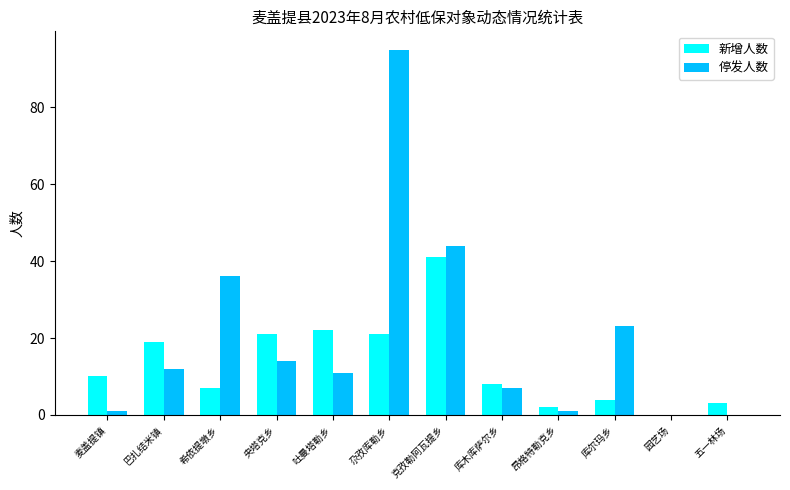

What is the sum of all 新增人数 values?

158